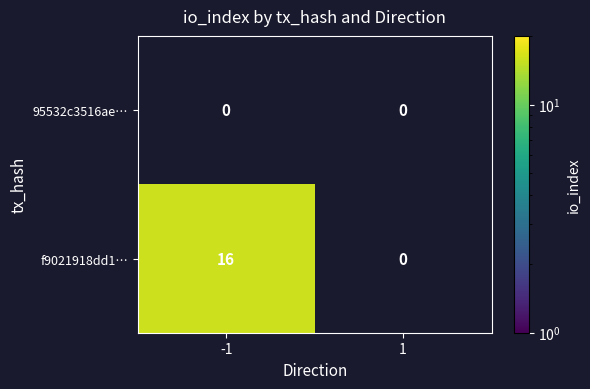

The value of f9021918dd1… at -1 is 3. True or false?

False